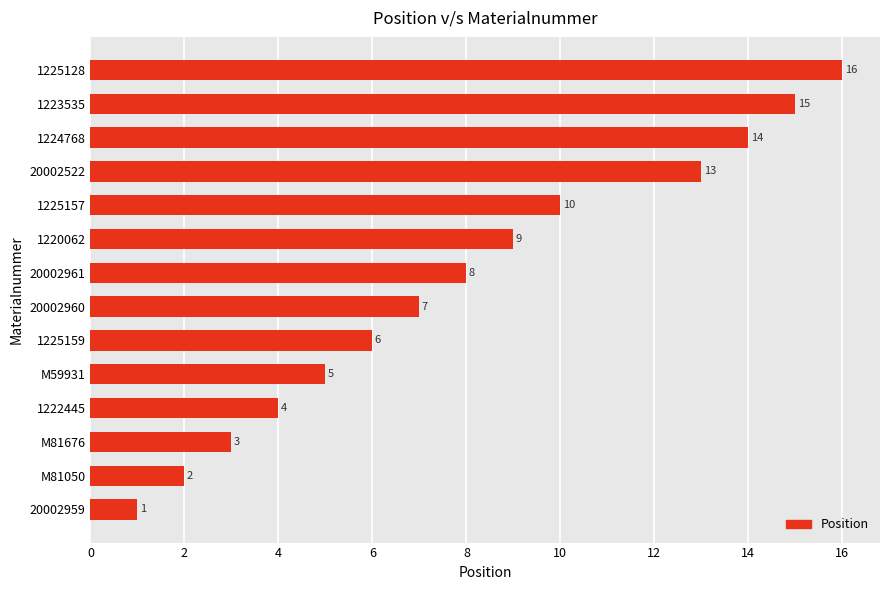

Reading top to bottom, transcribe all the data shown in this chart.

16	15	14	13	10	9	8	7	6	5	4	3	2	1